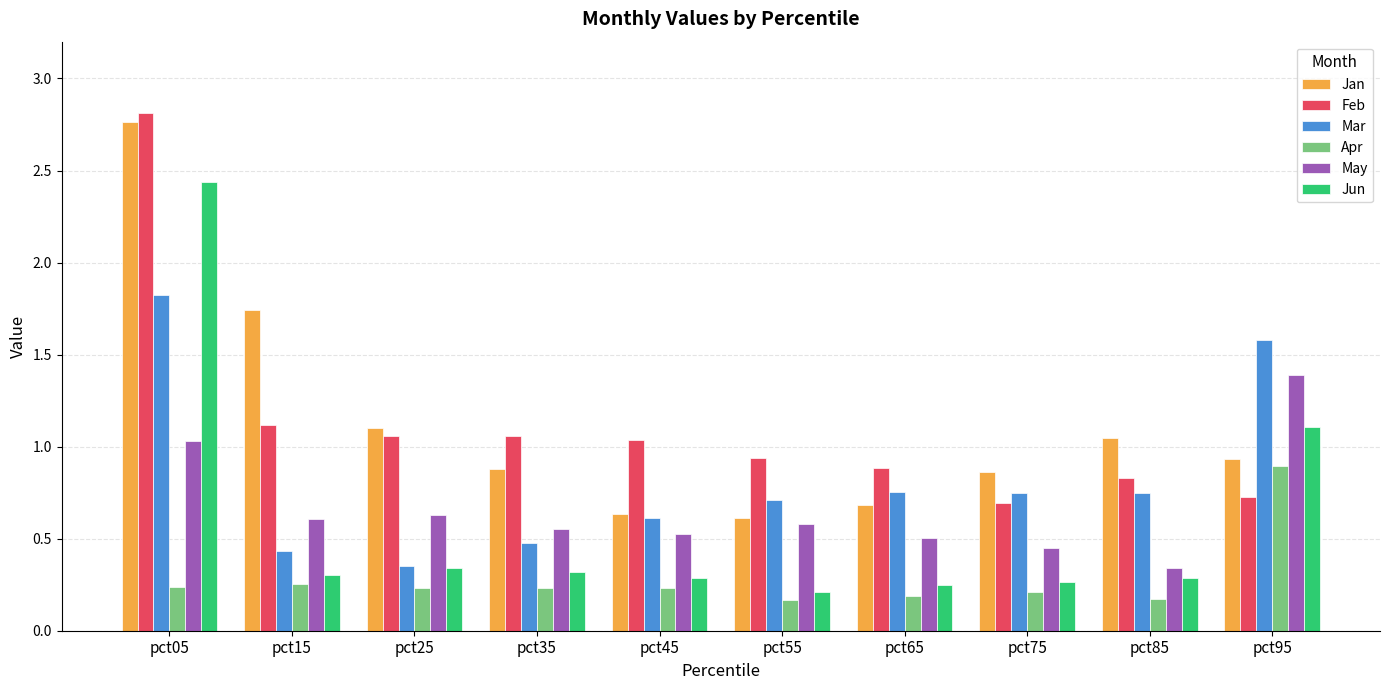

What is the total value across all series at pct15?

4.5